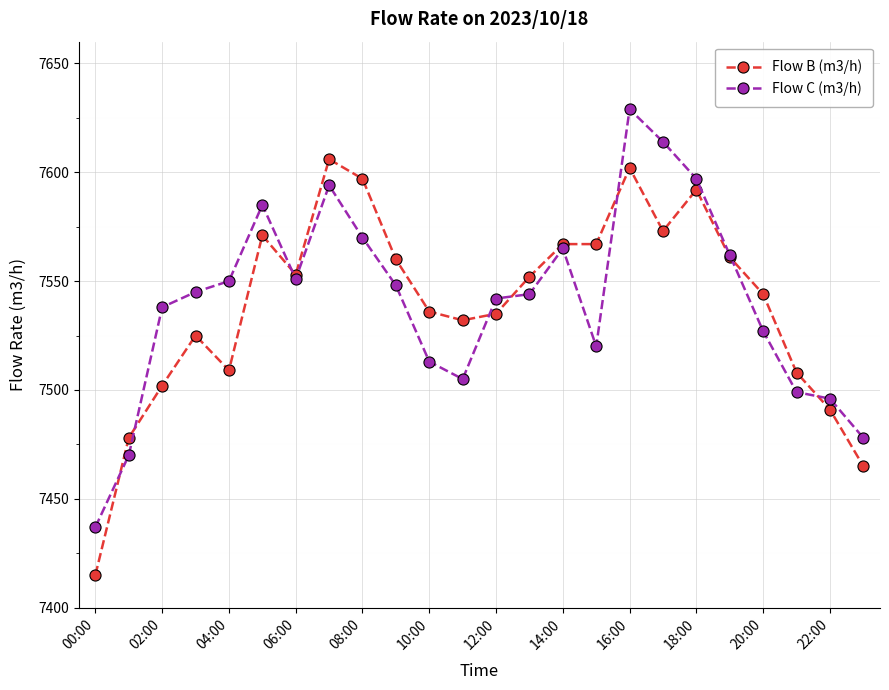

List the series in order of their peak value, lowest first.

Flow B (m3/h), Flow C (m3/h)